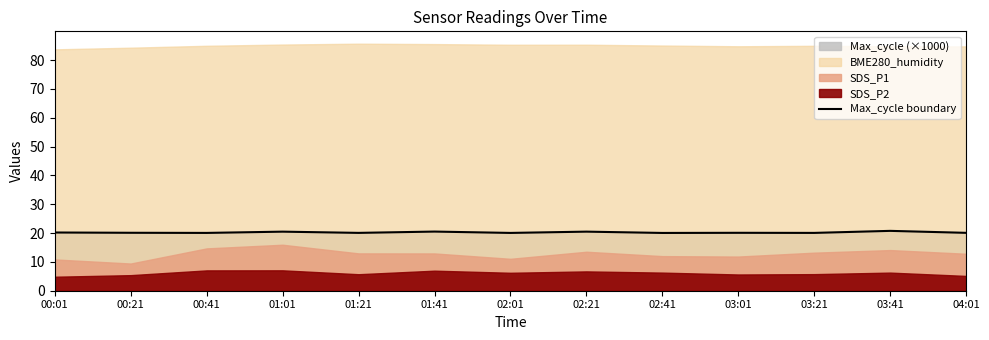

Rank the categories by value from lowest to highest.

02:41, 02:01, 00:41, 03:21, 01:21, 04:01, 03:01, 00:21, 00:01, 01:01, 02:21, 01:41, 03:41